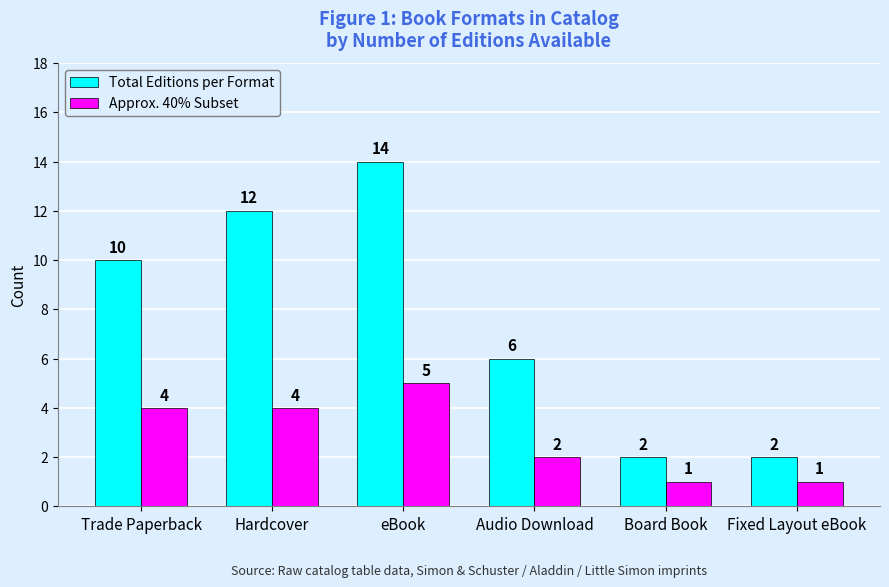

What is the label of the 5th bar from the left?

Board Book